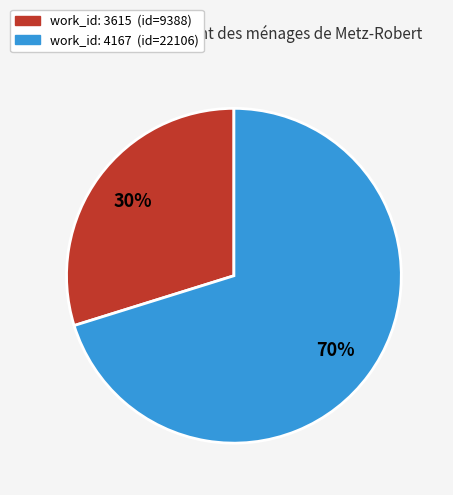

To the nearest percent, what is the difference between the largest and smallest slice percentages?

40%